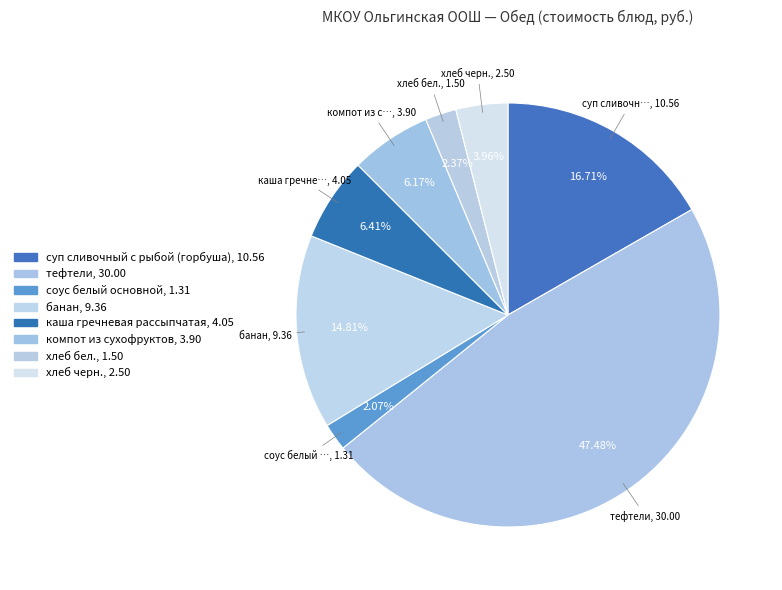

What percentage do хлеб бел. and хлеб черн. together represent?

6.3%